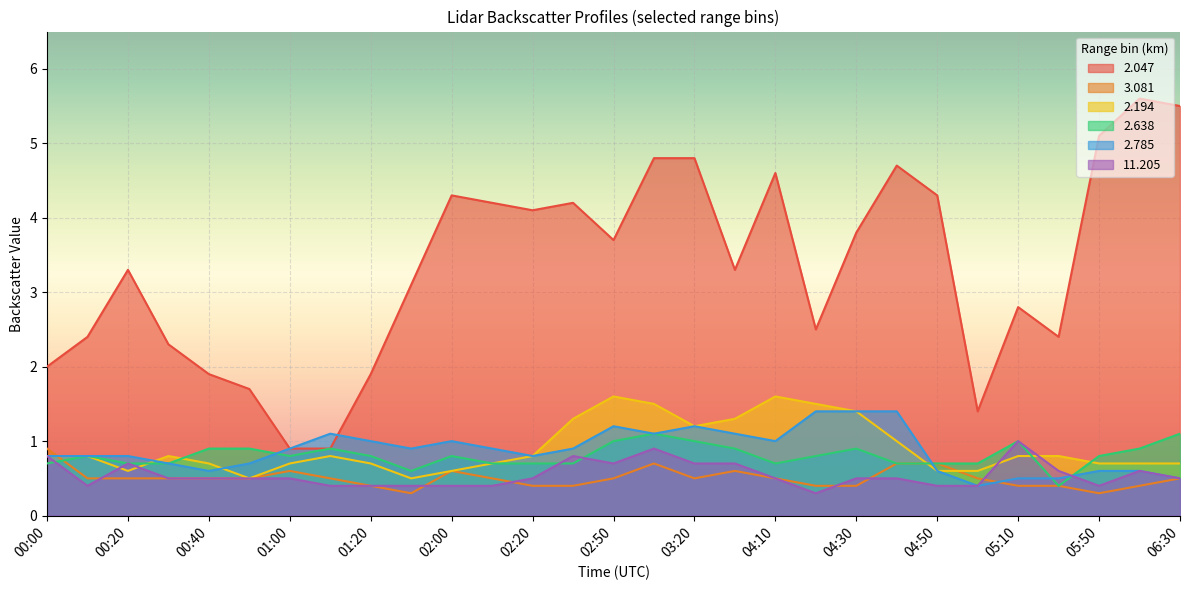

What is the smallest value displayed?

0.3